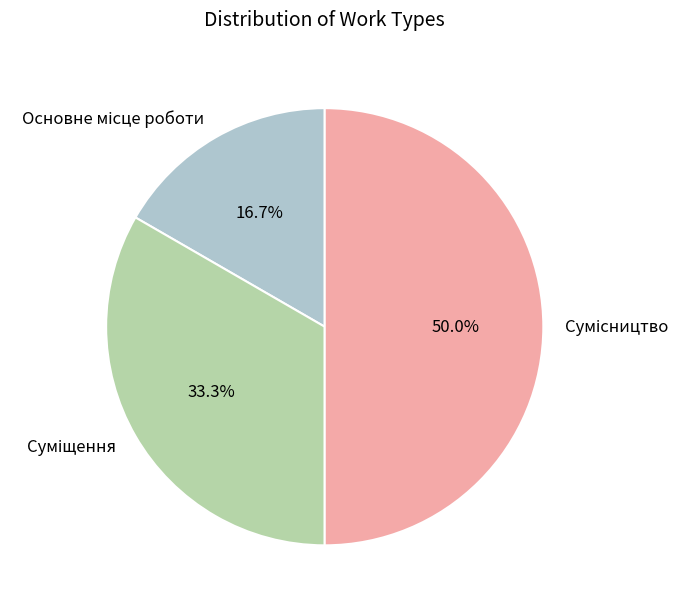

How many segments does this pie chart have?

3